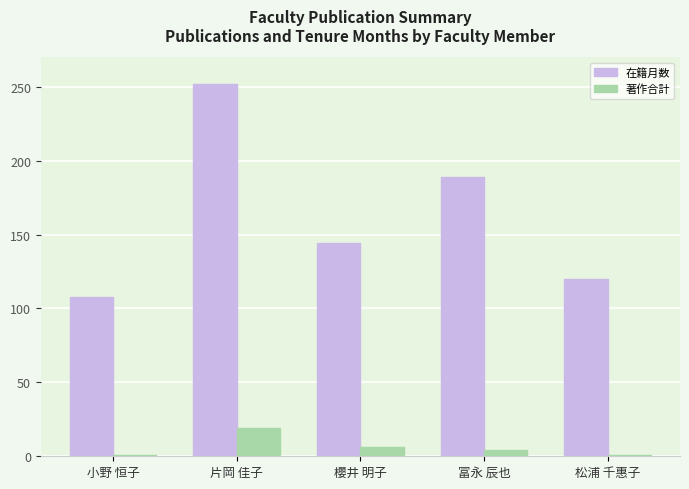

Are the bars grouped side by side (vs. stacked)?

Yes